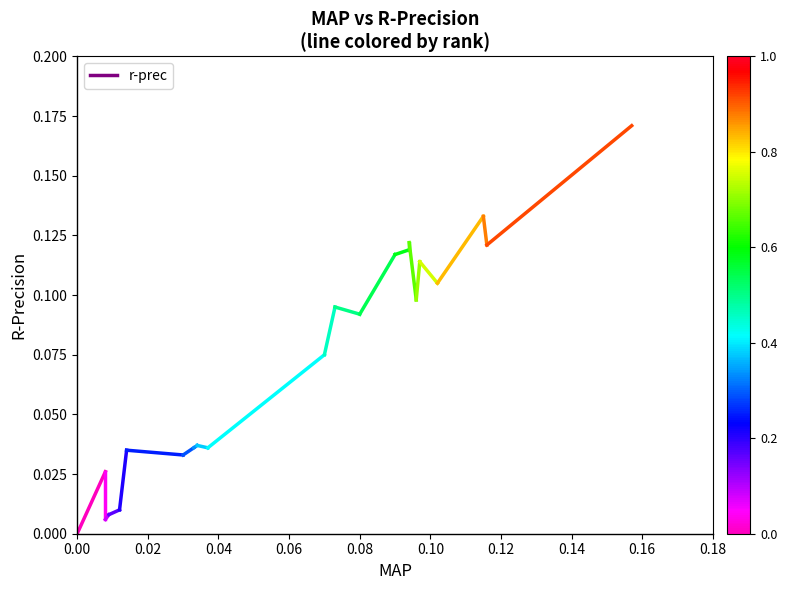

The value at 0.02 is 0.0. True or false?

False